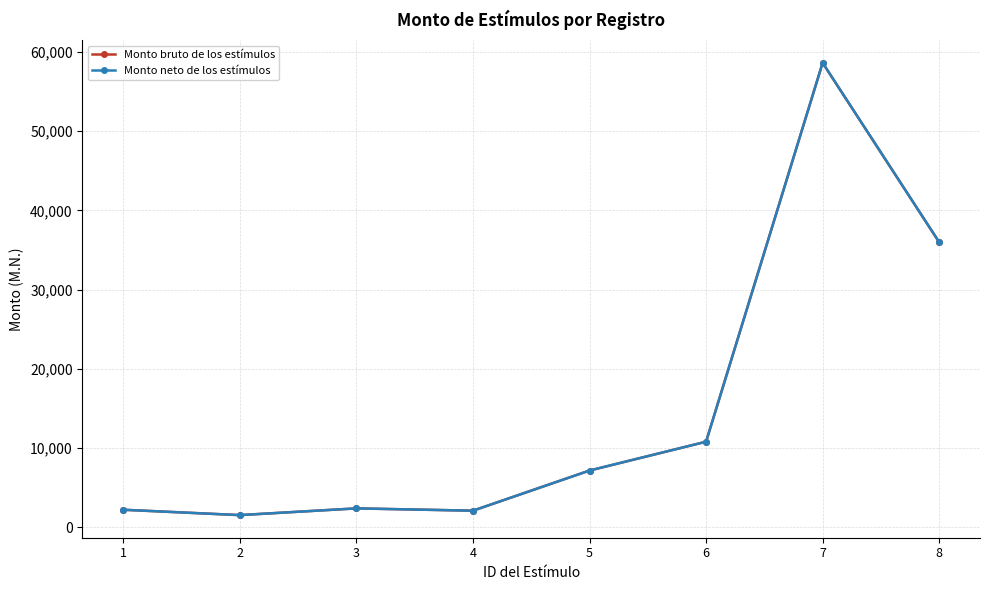

What is the smallest value displayed?

1561.1